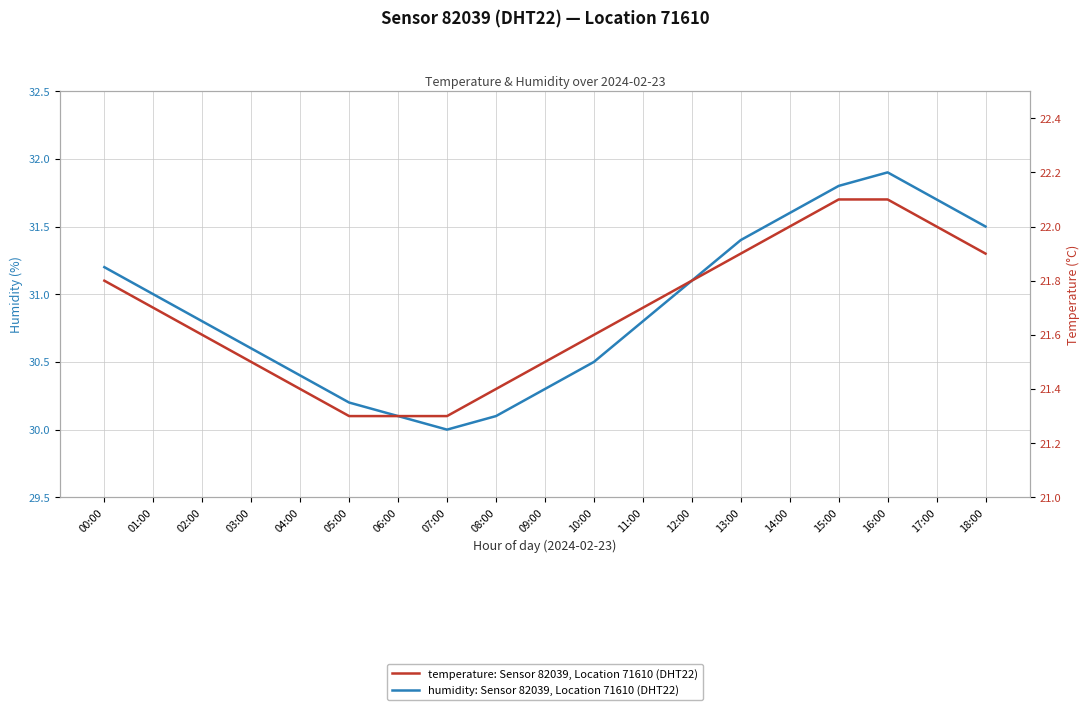

True or false: humidity and temperature cross at least once.

False